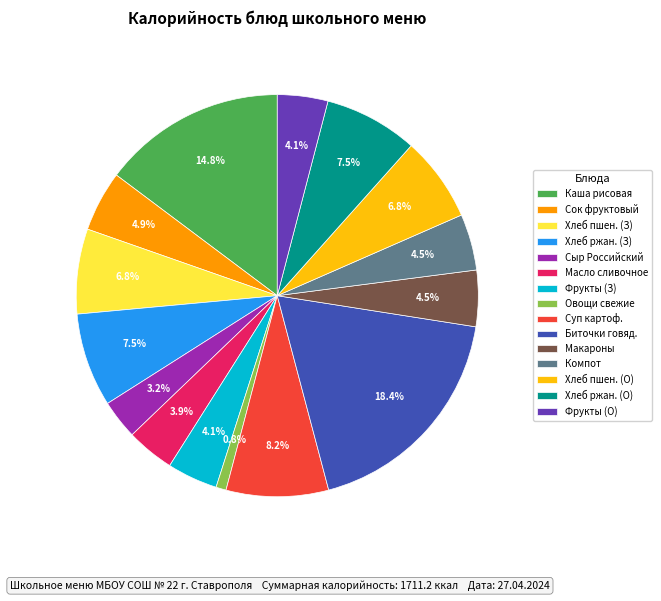

What percentage do Хлеб пшен. (О) and Сыр Российский together represent?

10.0%